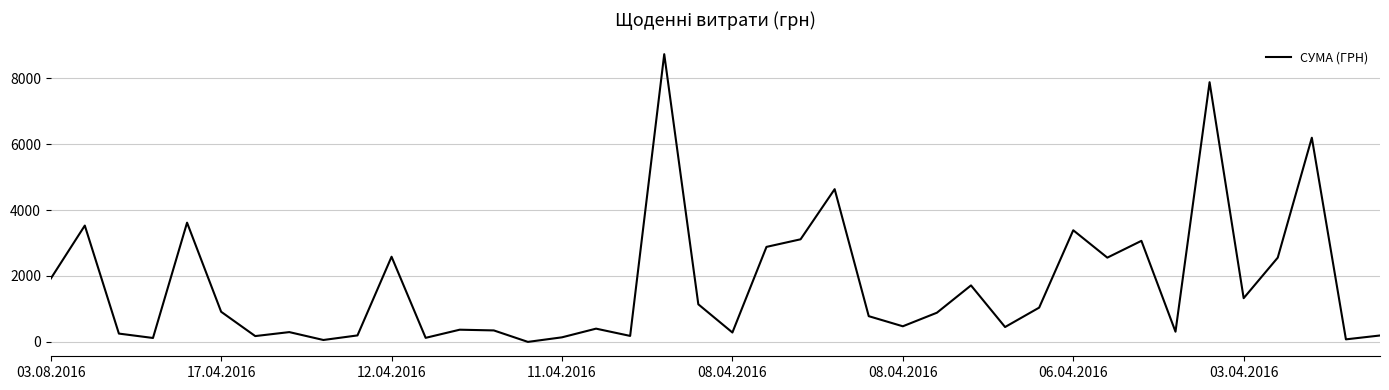

What is the maximum value shown in the chart?

8728.5